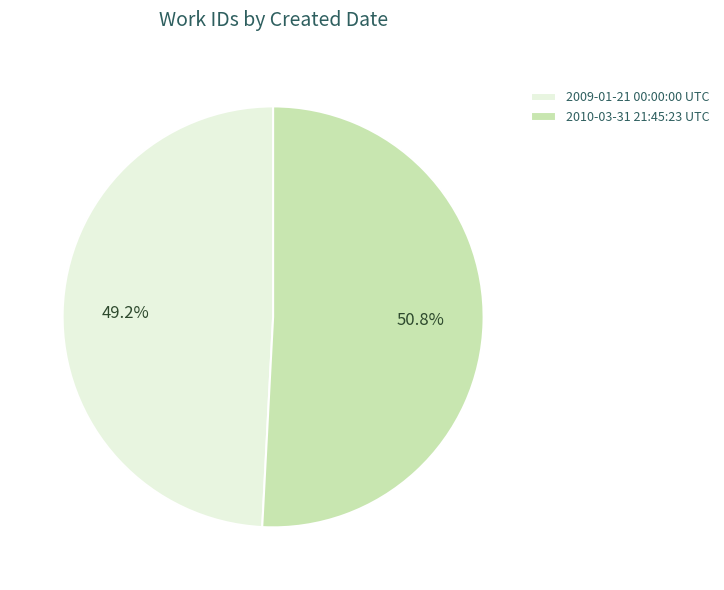

Between 2010-03-31 21:45:23 UTC and 2009-01-21 00:00:00 UTC, which is larger?

2010-03-31 21:45:23 UTC